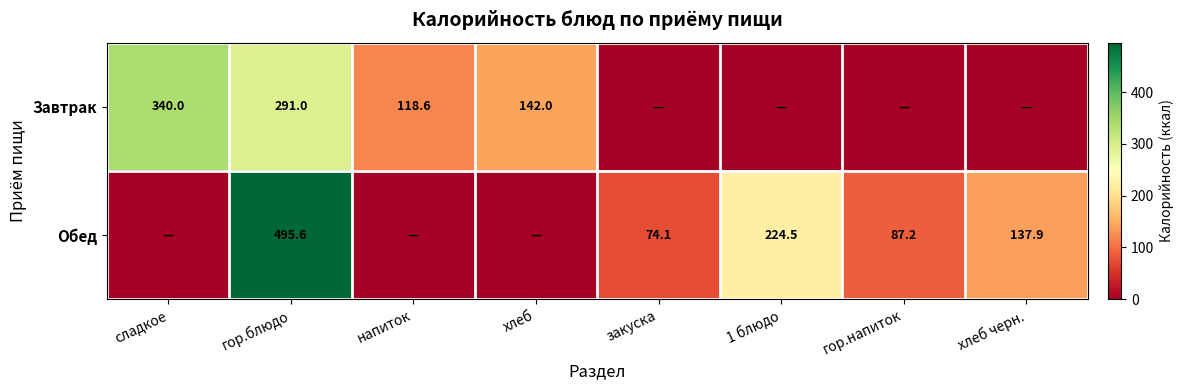

What is the maximum value shown in the chart?

495.6